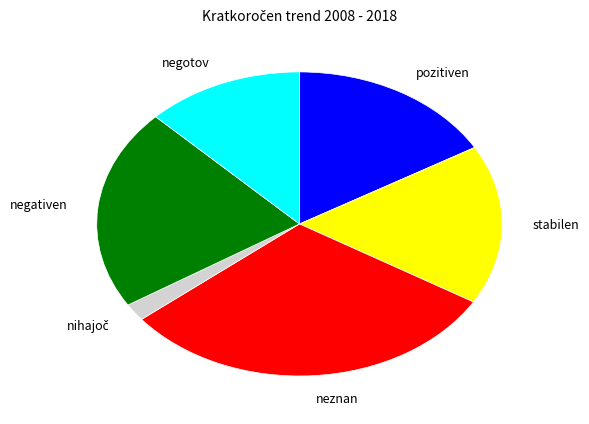

Is it true that negativen is 21% of the pie?

True